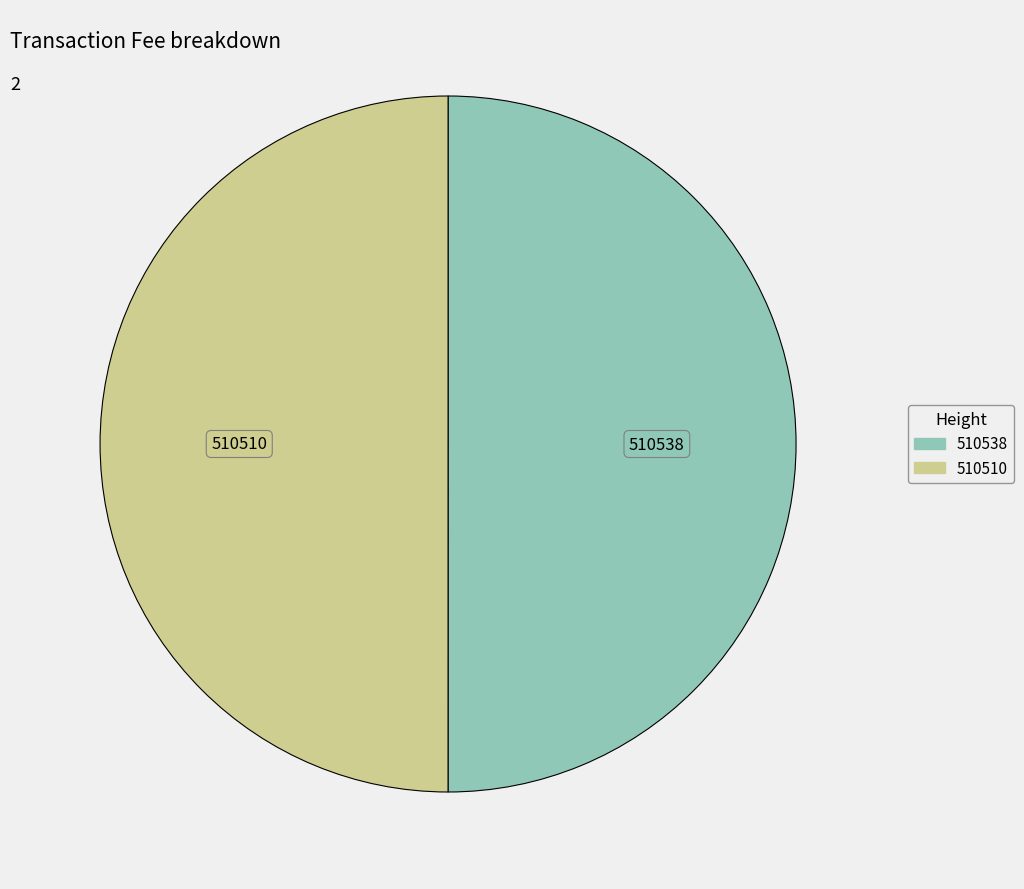

How many segments does this pie chart have?

2